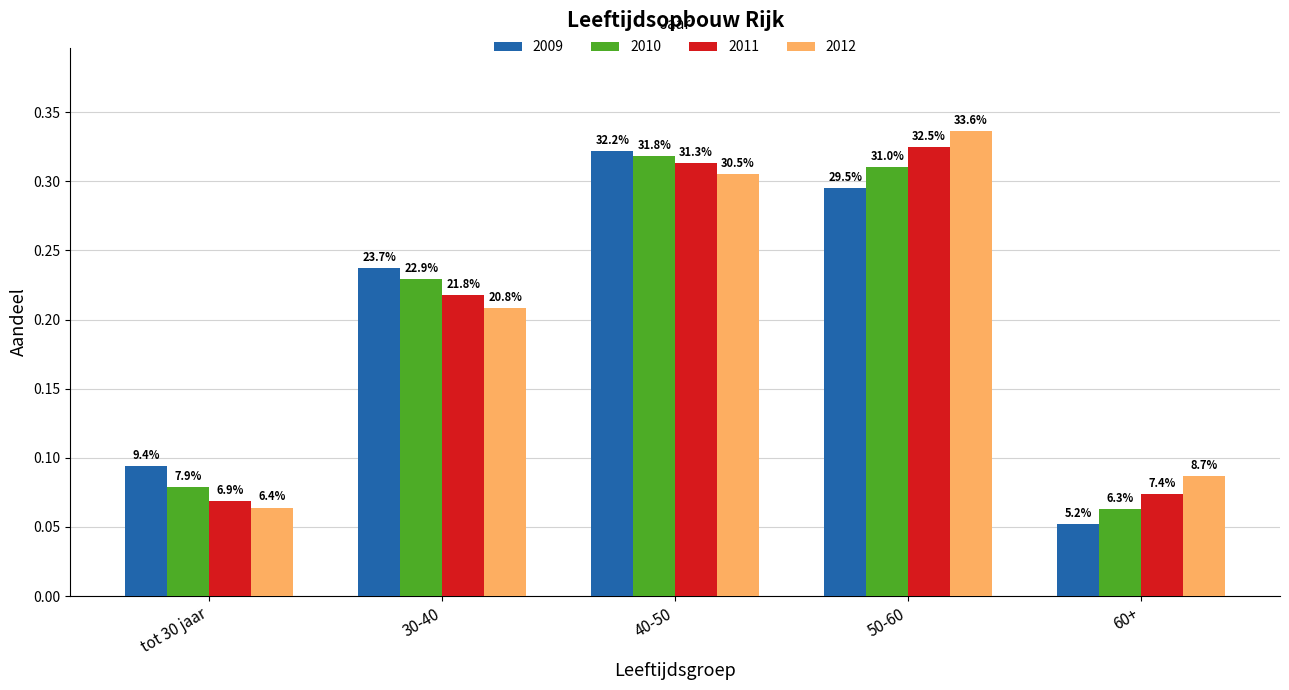

Reading left to right, list all the values displayed in this chart.

2009: 0.1	0.2	0.3	0.3	0.1
2010: 0.1	0.2	0.3	0.3	0.1
2011: 0.1	0.2	0.3	0.3	0.1
2012: 0.1	0.2	0.3	0.3	0.1